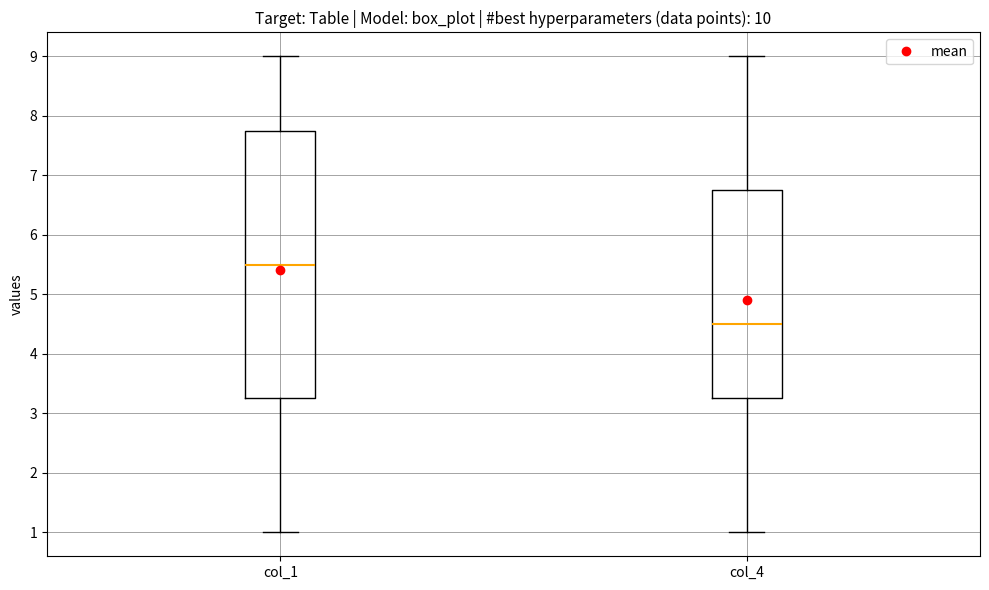

Comparing the boxes themselves (not the whiskers), which one is the tallest?

col_1